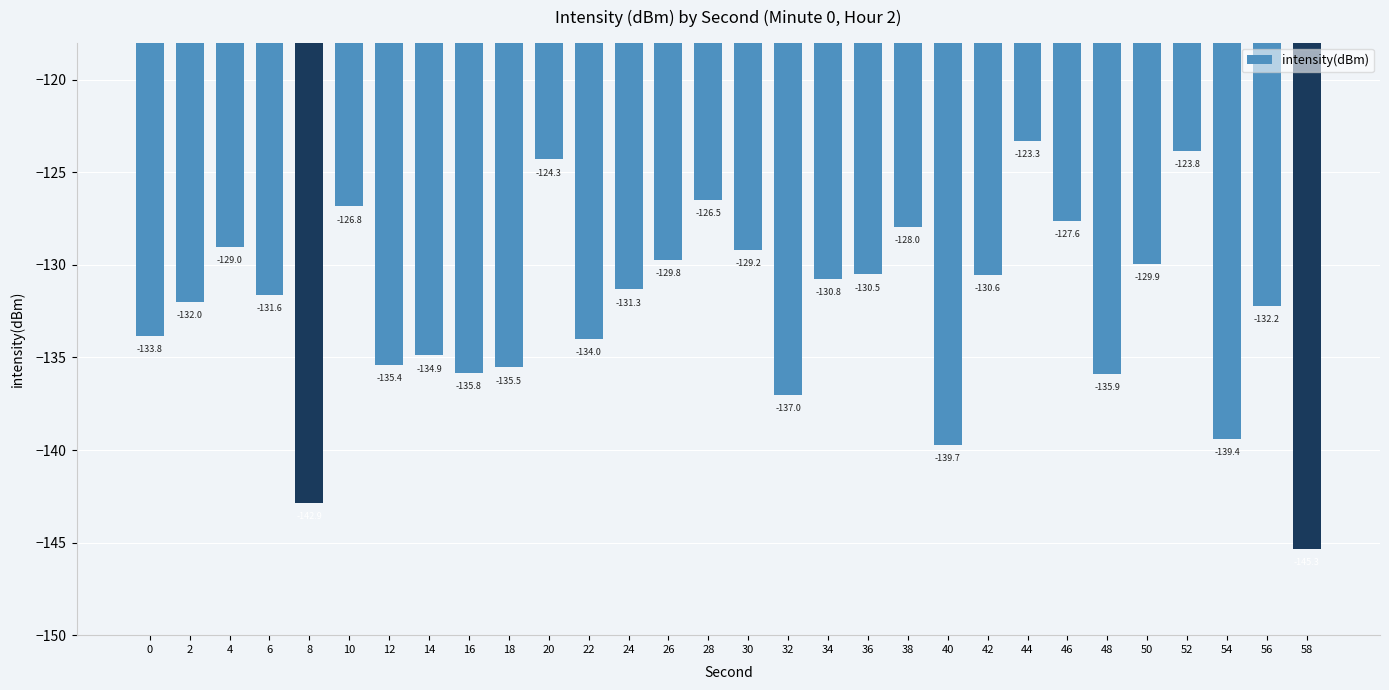

What is the value of the 27th bar from the left?

-123.8